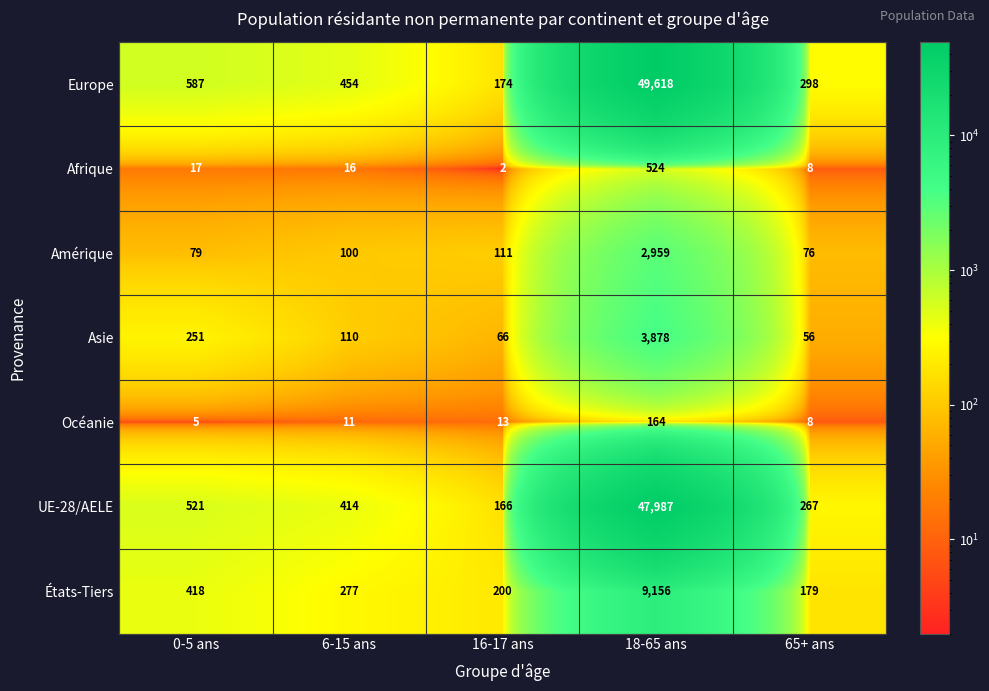

What is the total value across all series at 6-15 ans?

1382